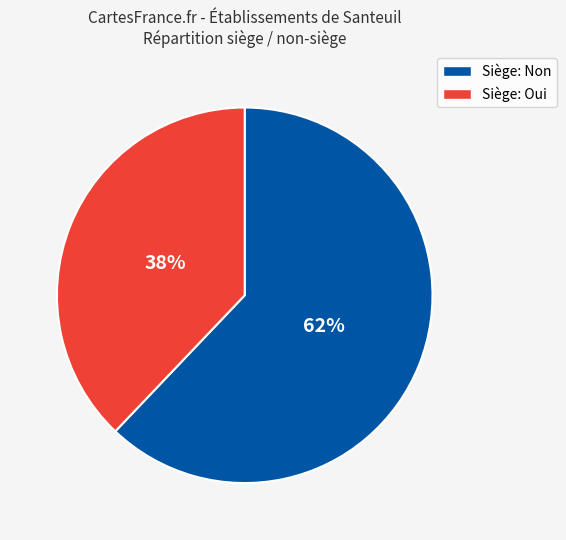

To the nearest percent, what portion does Siège: Oui represent?

38%